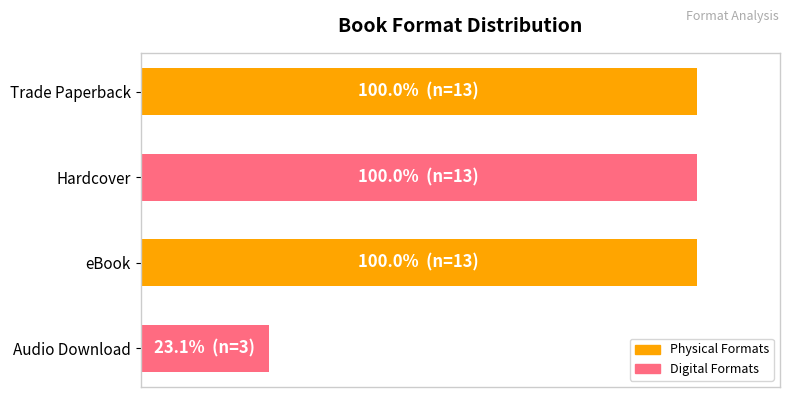

Does the chart contain any negative values?

No